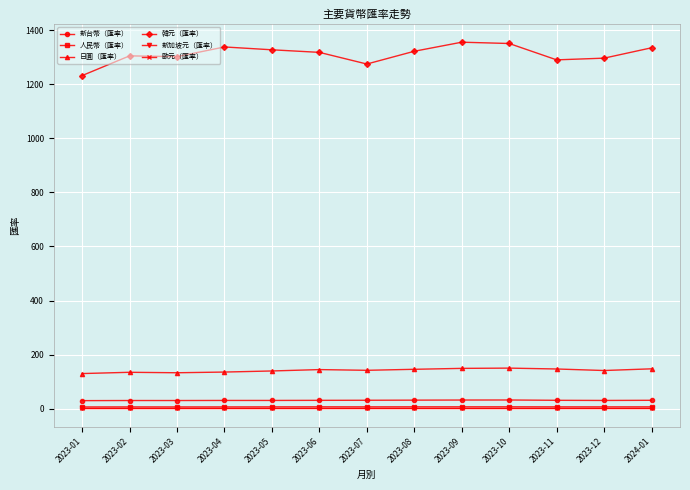

The value of 日圓（匯率） at 2023-09 is 149.3. True or false?

True